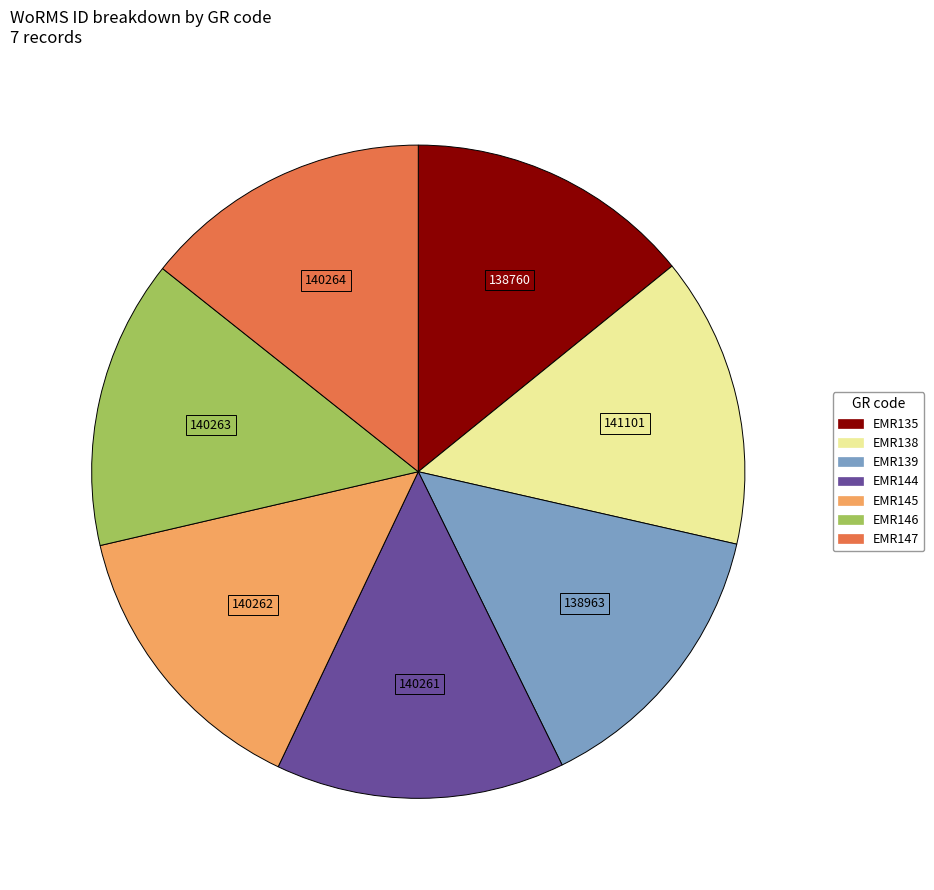

Is it true that EMR146 is 14% of the pie?

True